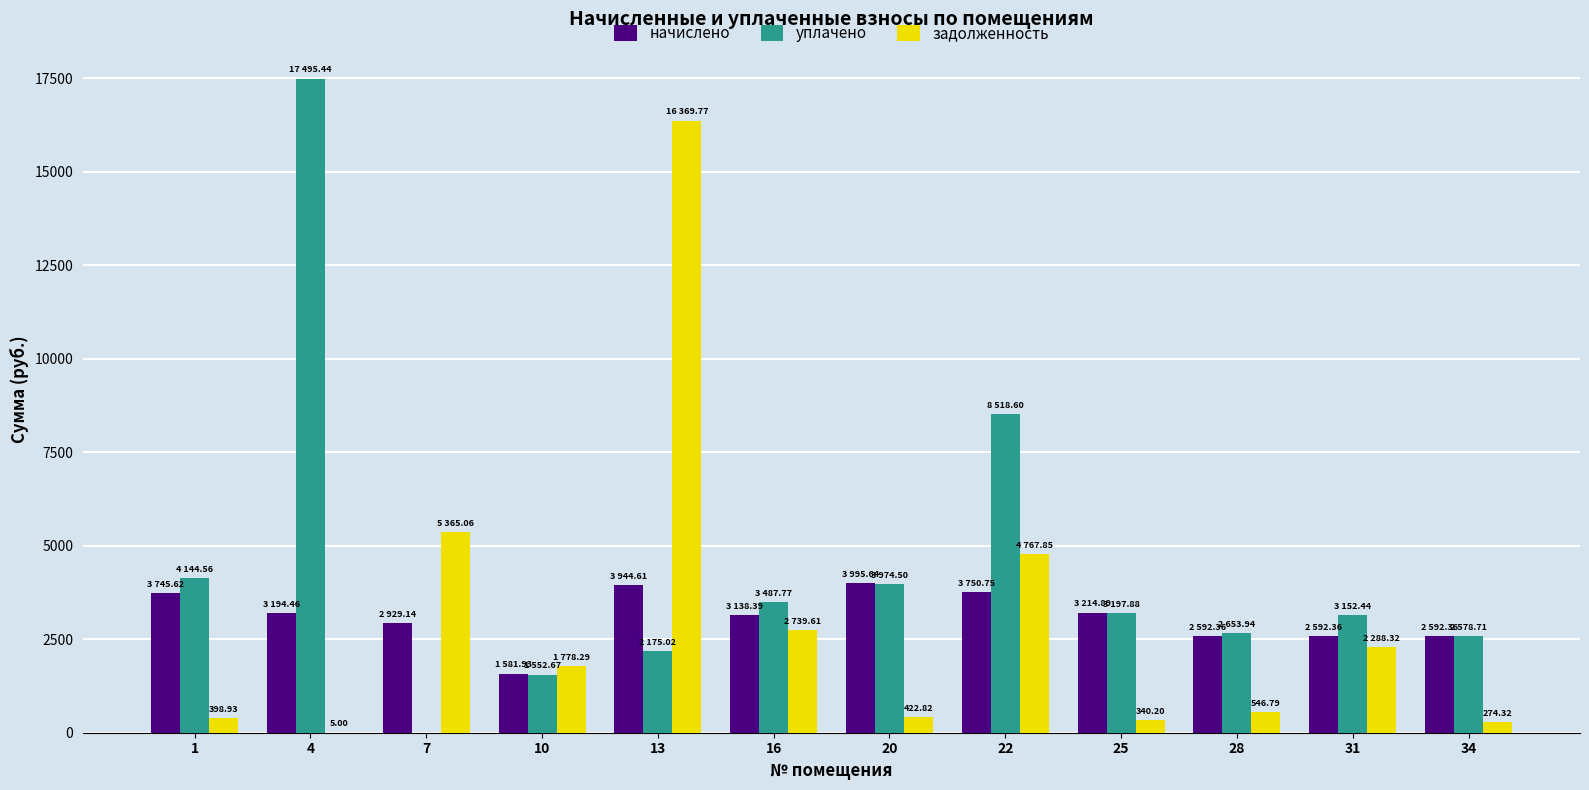

What is the sum of all задолженность values?

35297.0